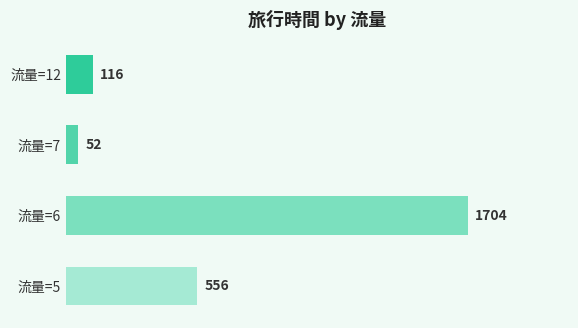

What is the ratio of the value at 流量=6 to the value at 流量=12?

14.7